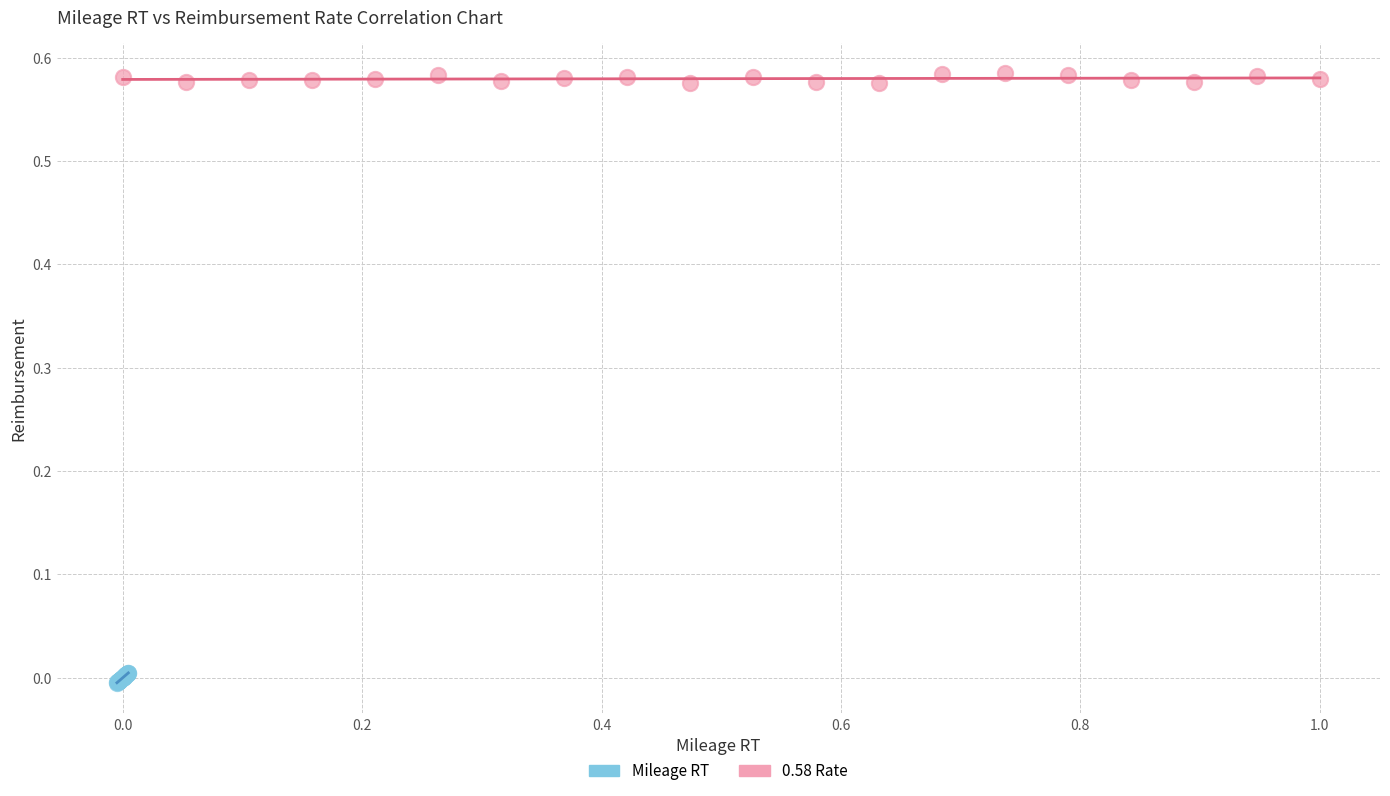

Which series contains the highest Y value?

0.58 Rate